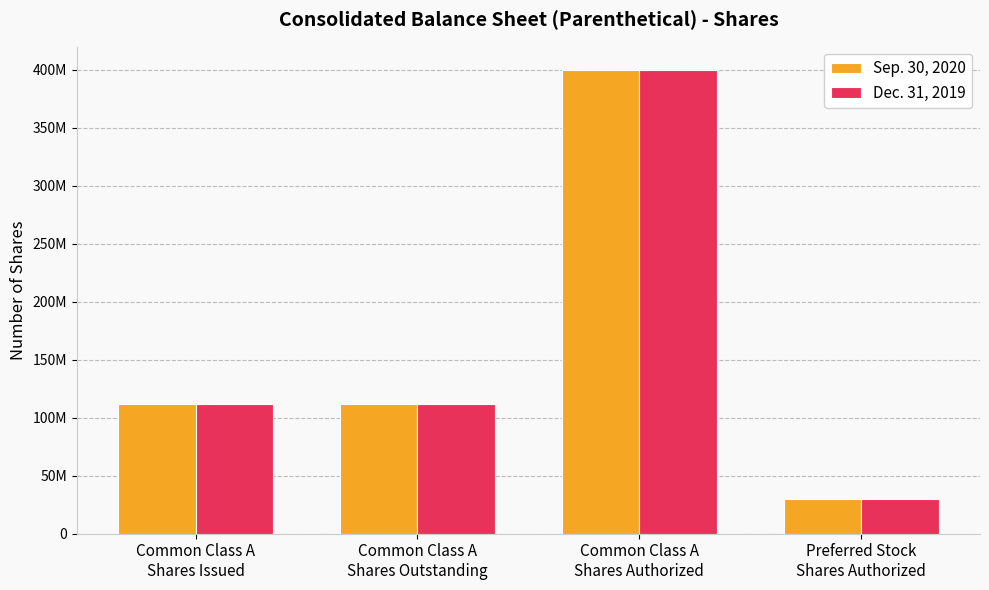

Are the bars horizontal?

No